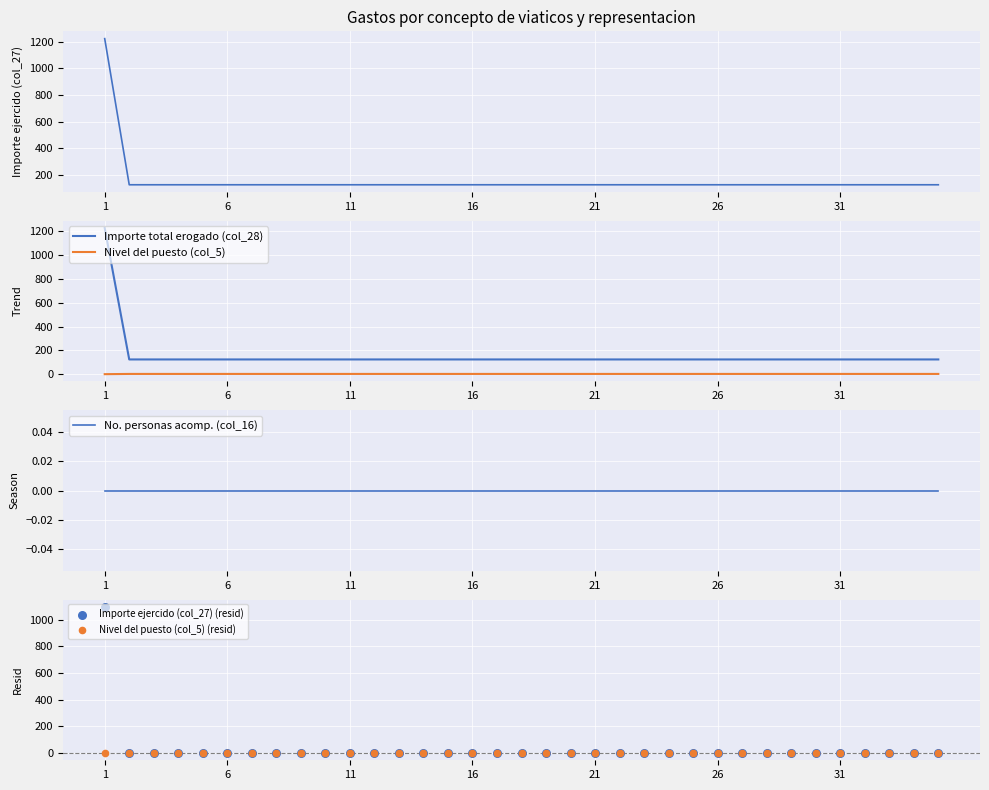

Which series contains the lowest Y value?

Nivel del puesto (col_5) (resid)